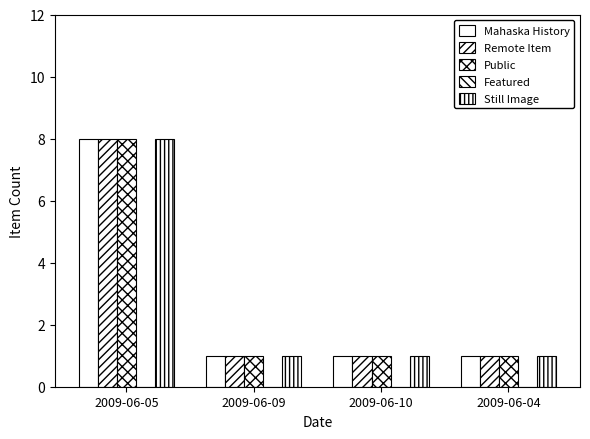

How many bars are there in total?

16